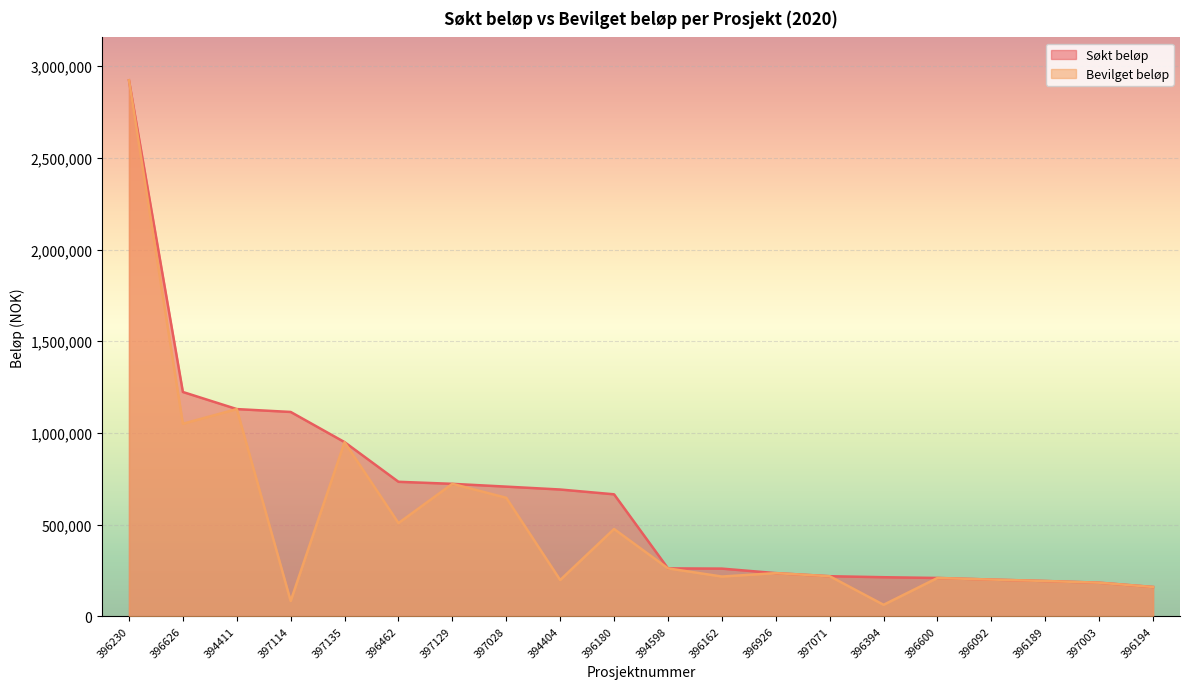

What is the smallest value displayed?

62336